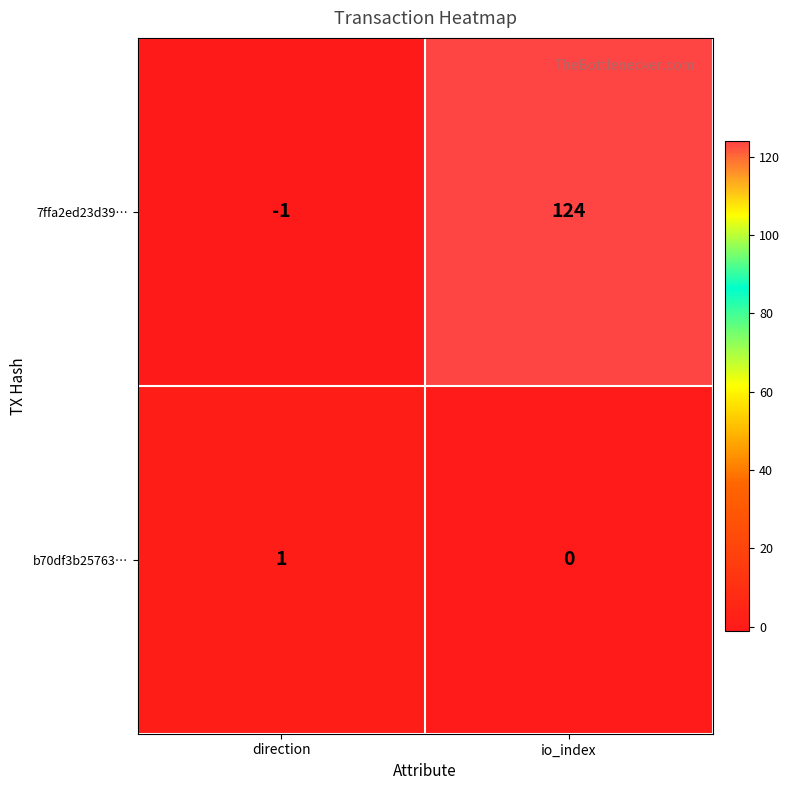

At which label is 7ffa2ed23d39… closest to 61?

direction